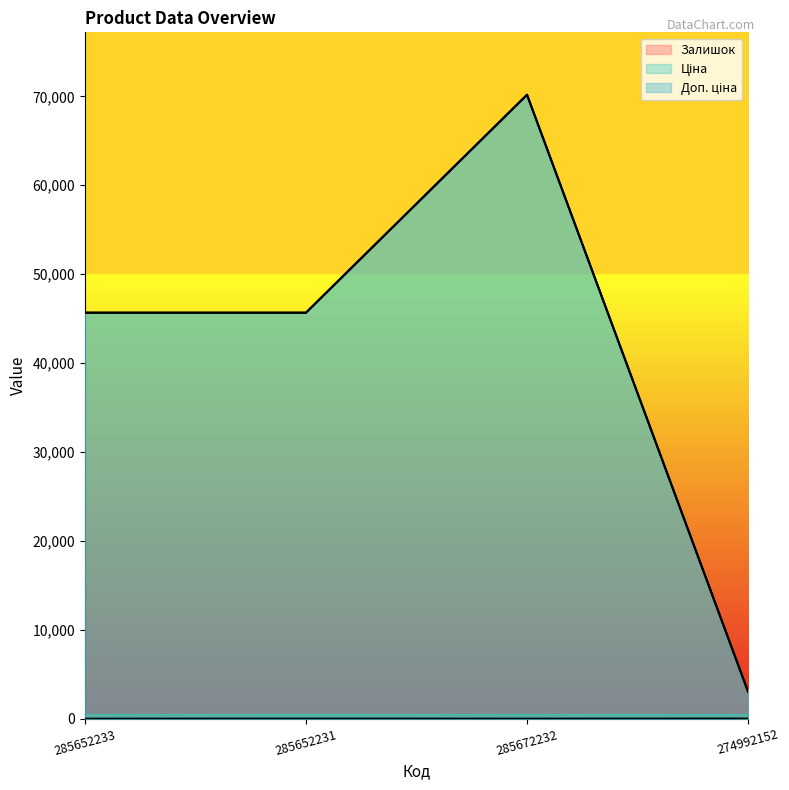

What is the greatest value displayed?

70181.6